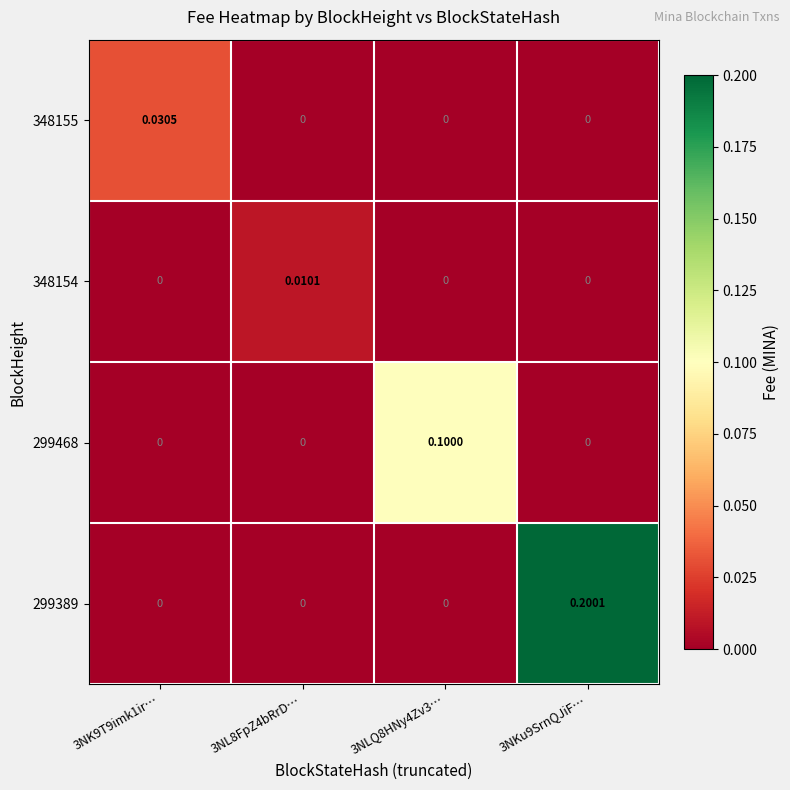

How many data points in 299389 are above 0?

1